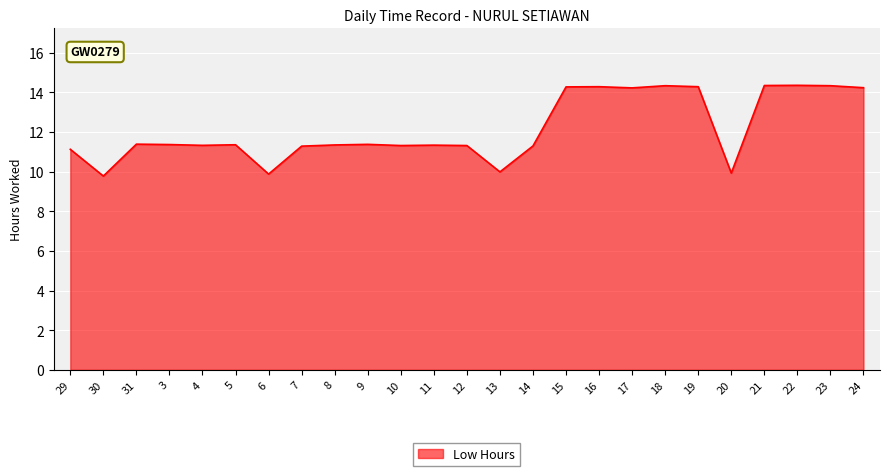

What position from the left is 15?

16